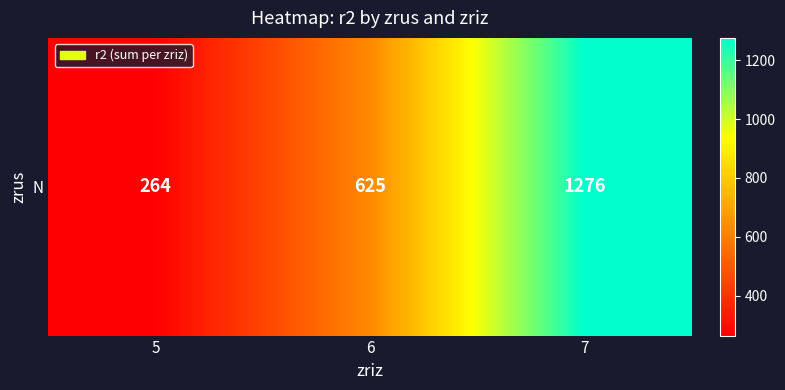

How many series are shown in this chart?

1